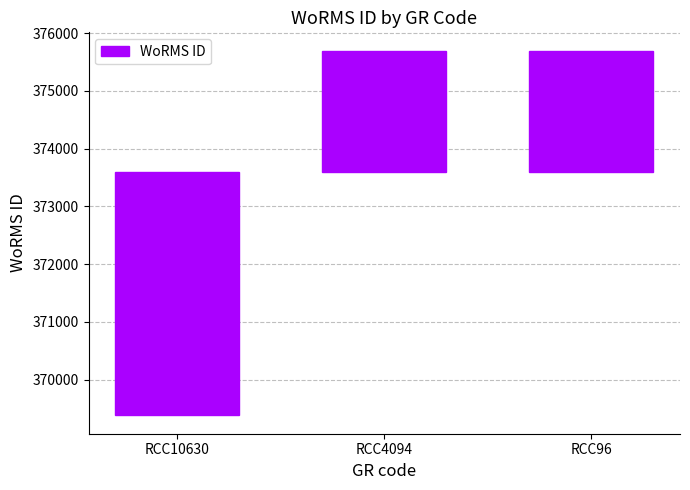

Which category has the highest value across all series?

RCC4094